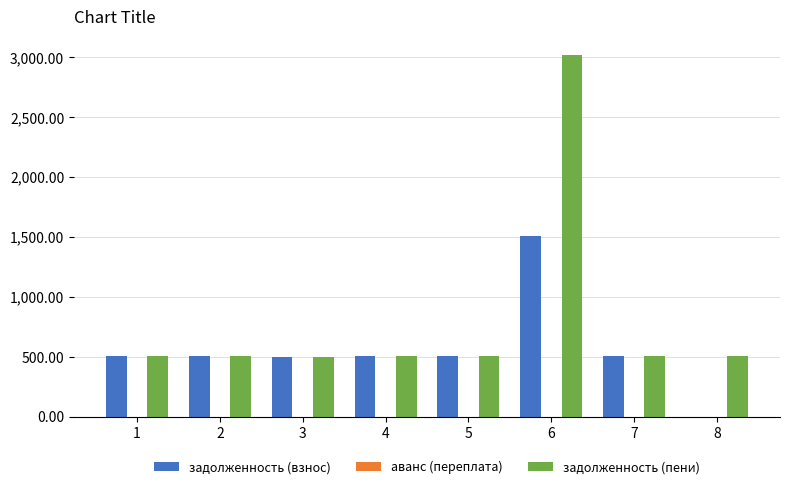

Which series has the largest range (max minus min)?

задолженность (пени)